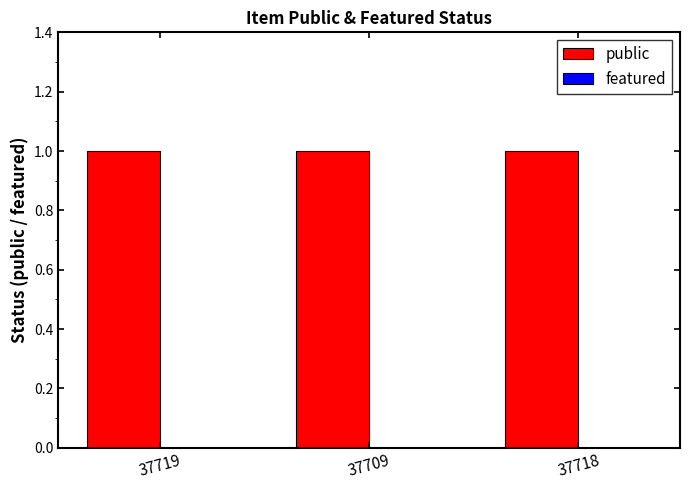

The value of public at 37718 is 1. True or false?

True